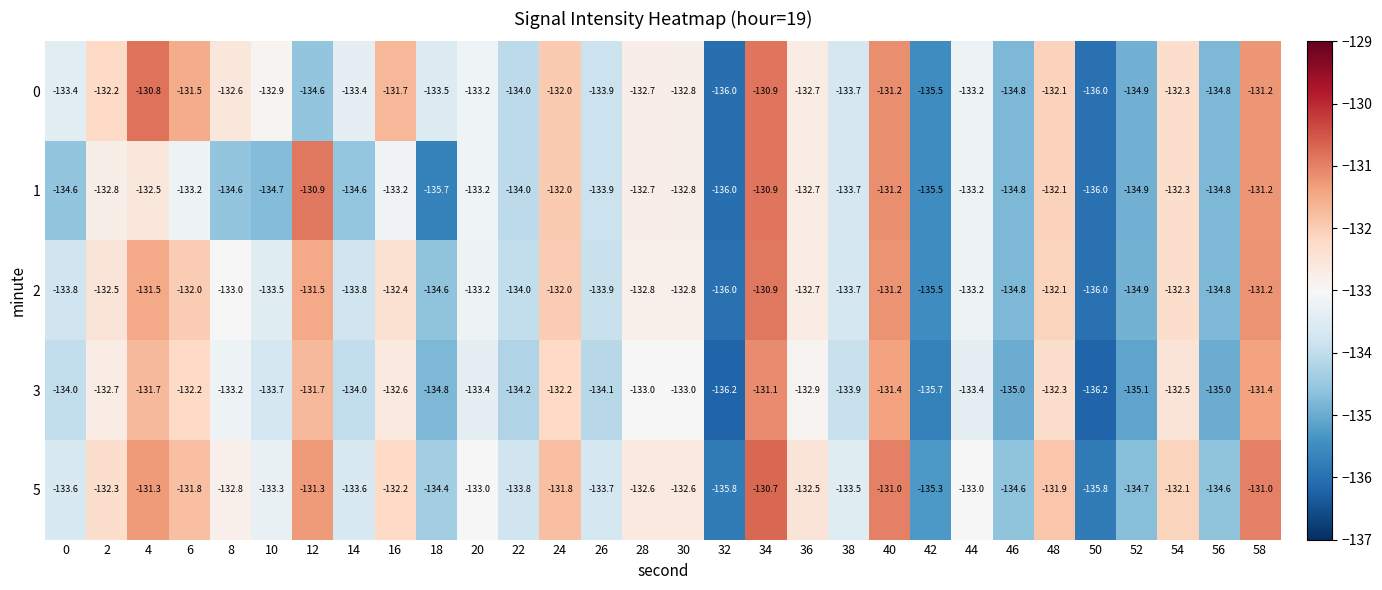

Where is 2 nearest to the value -133?

8